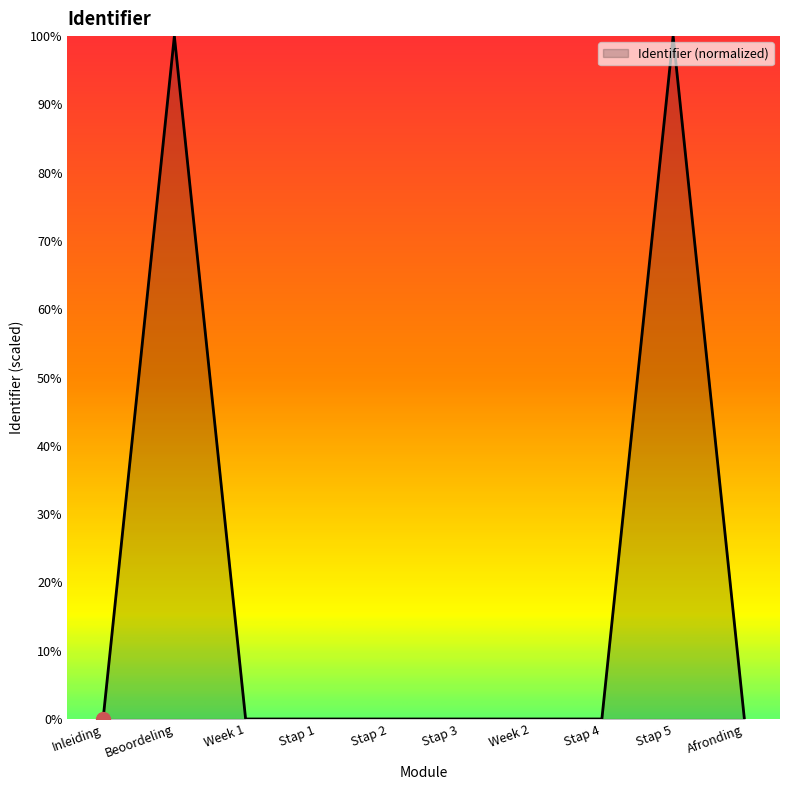

What is the average value?

20.0